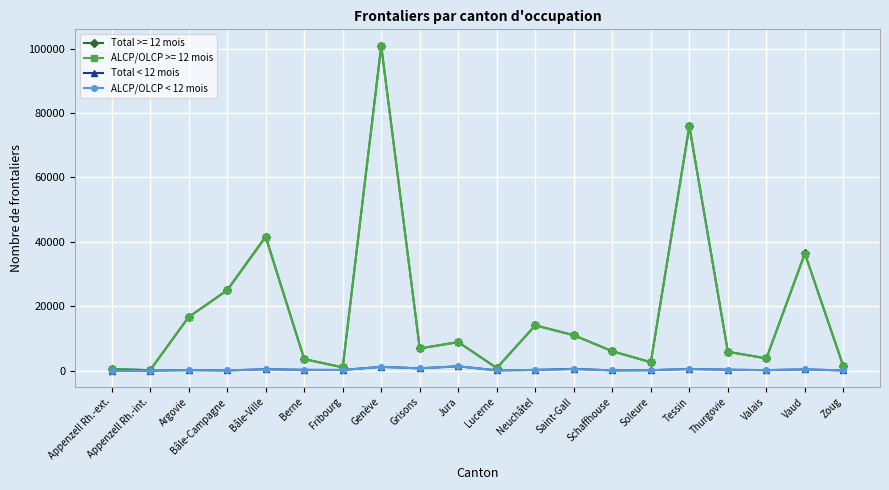

How many series are shown in this chart?

4